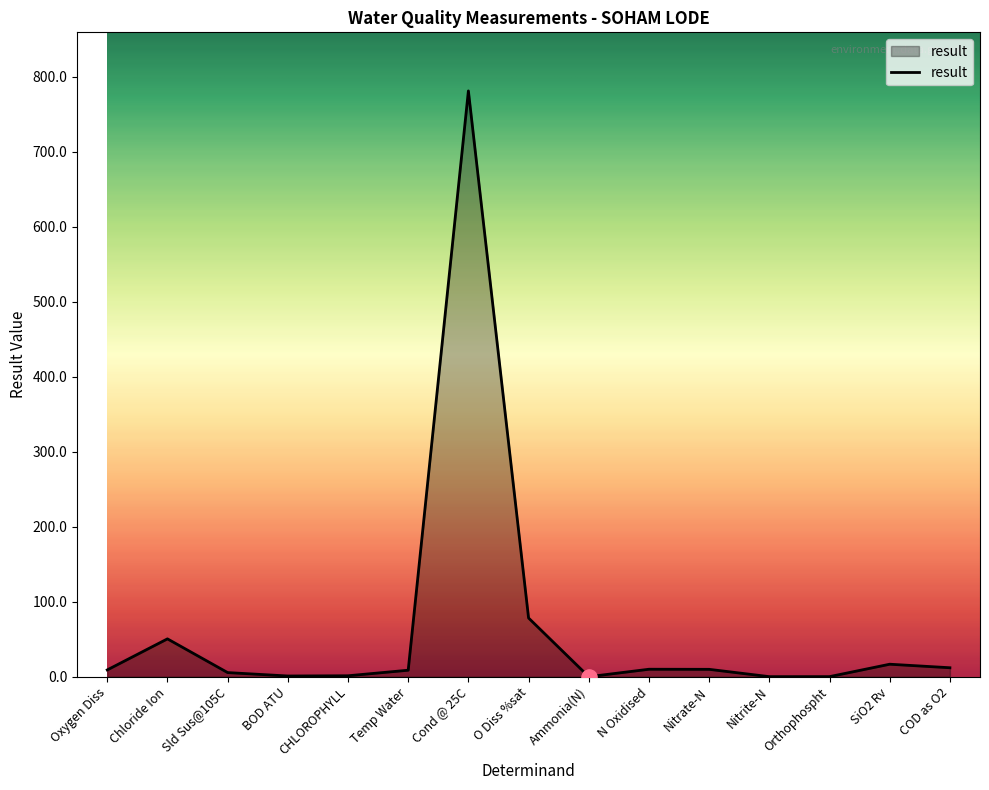

Approximately how many times larger is the value at Chloride Ion compared to Nitrate-N?

5.1